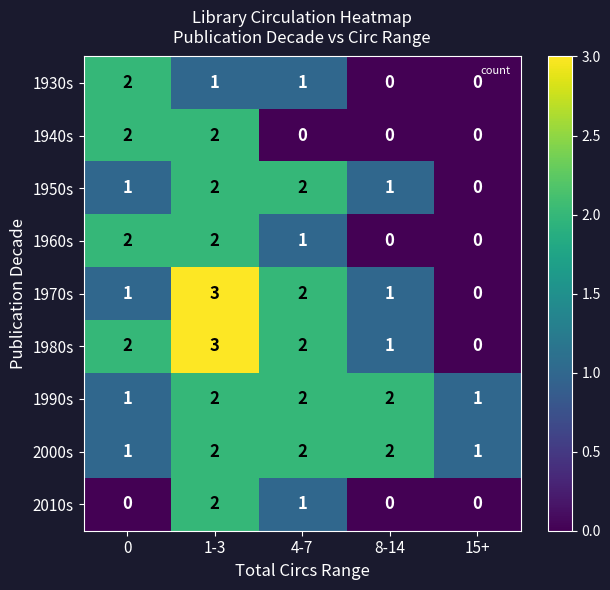

Which category has the lowest value in the 1970s series?

15+